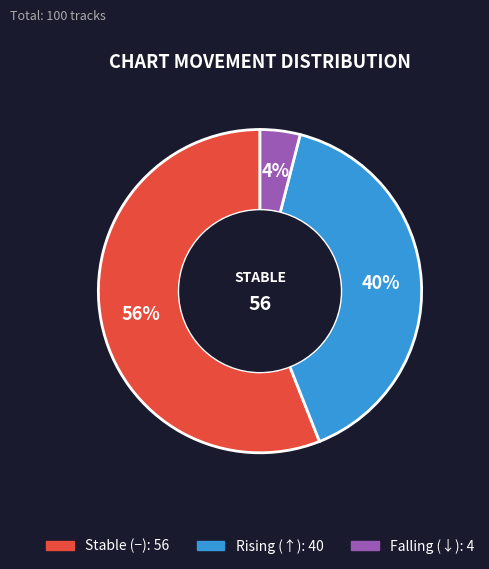

Does any single category account for the majority?

Yes